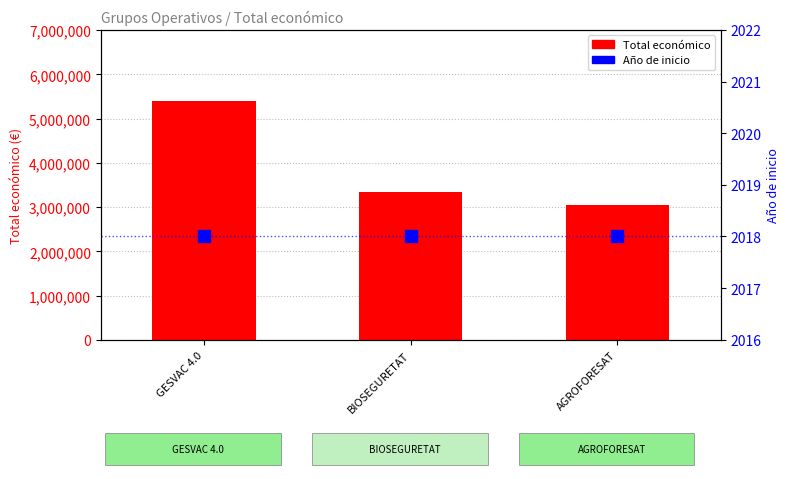

At how many categories does at least one series exceed 363962?

3